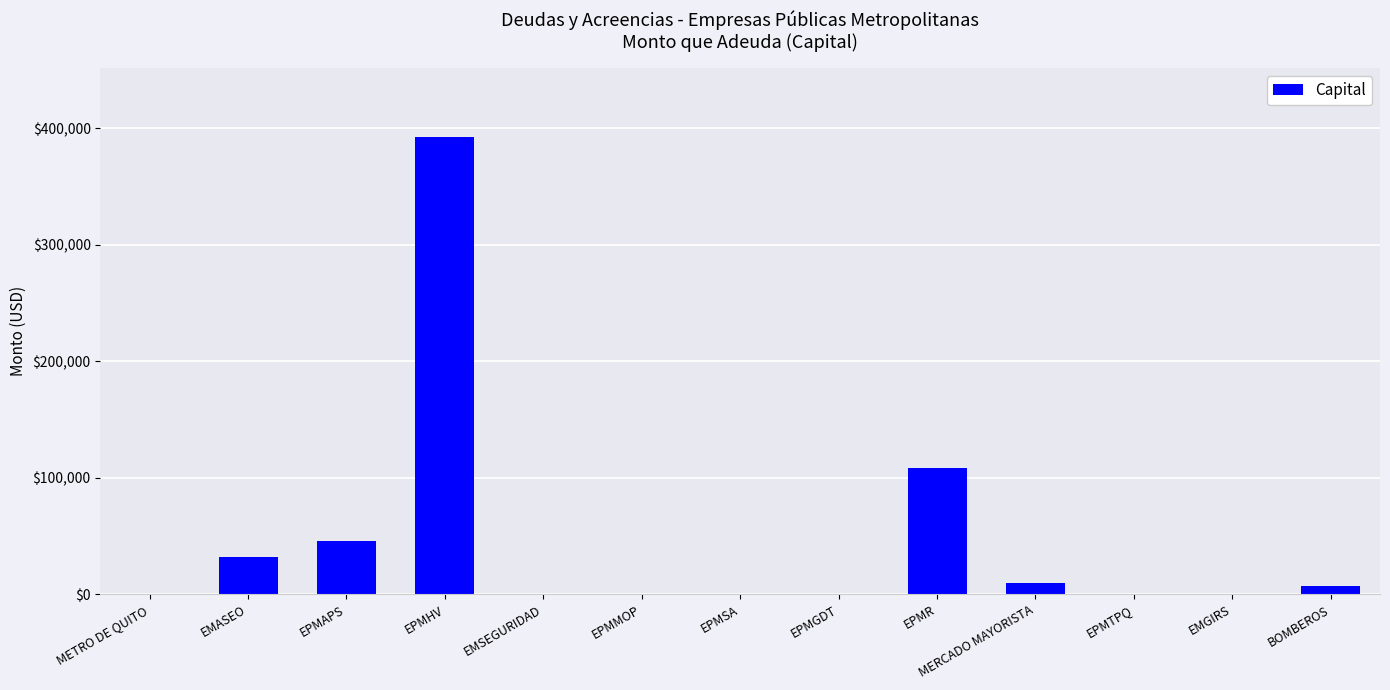

What is the change in value from EPMHV to EPMSA?

-392469.0